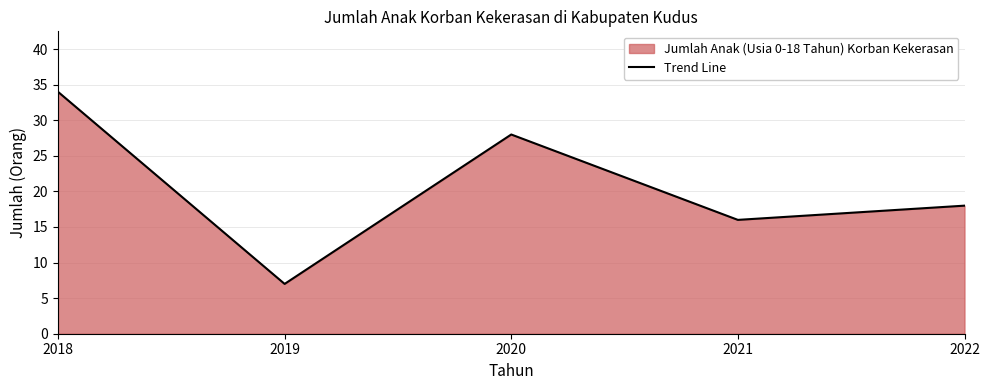

Reading left to right, what are all the values shown in this chart?

34	7	28	16	18